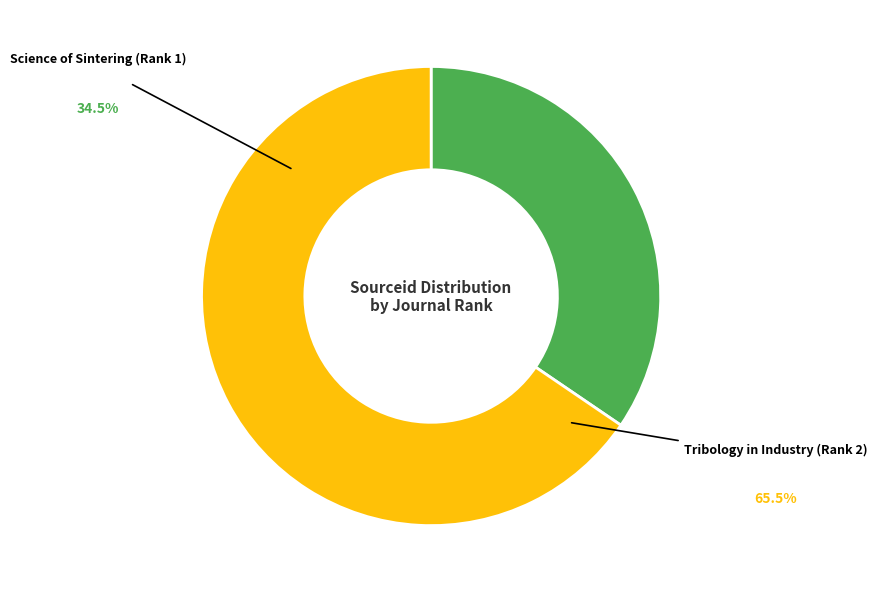

Rank the categories by value from lowest to highest.

Science of Sintering (Rank 1), Tribology in Industry (Rank 2)